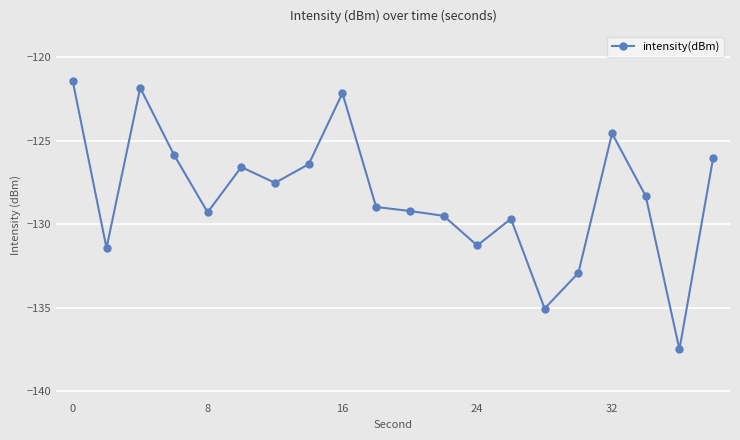

True or false: there are more than 1 points higher than both neighbors.

True